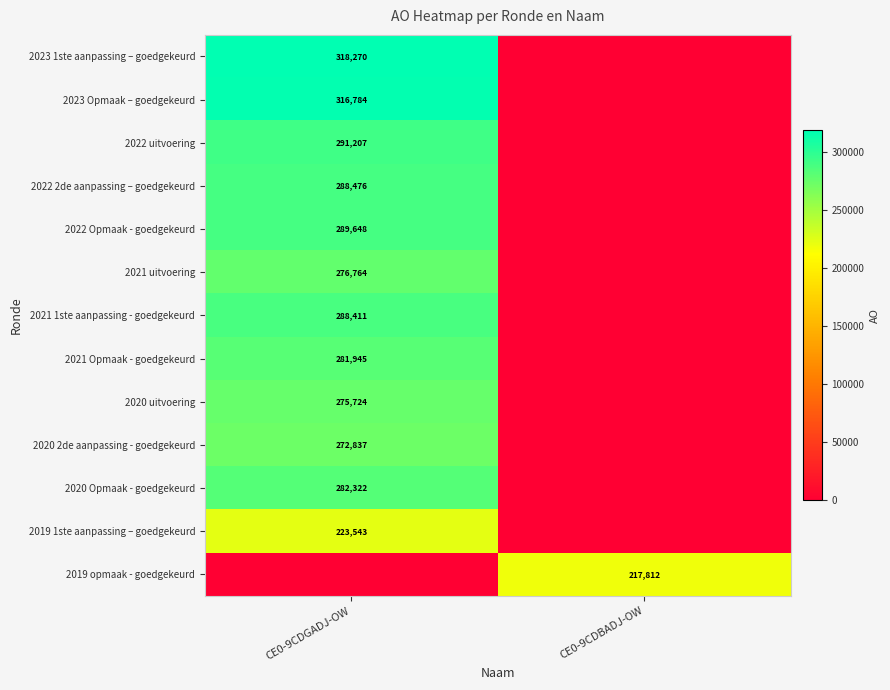

Is it true that 2020 uitvoering equals 275724 at CE0-9CDGADJ-OW?

True